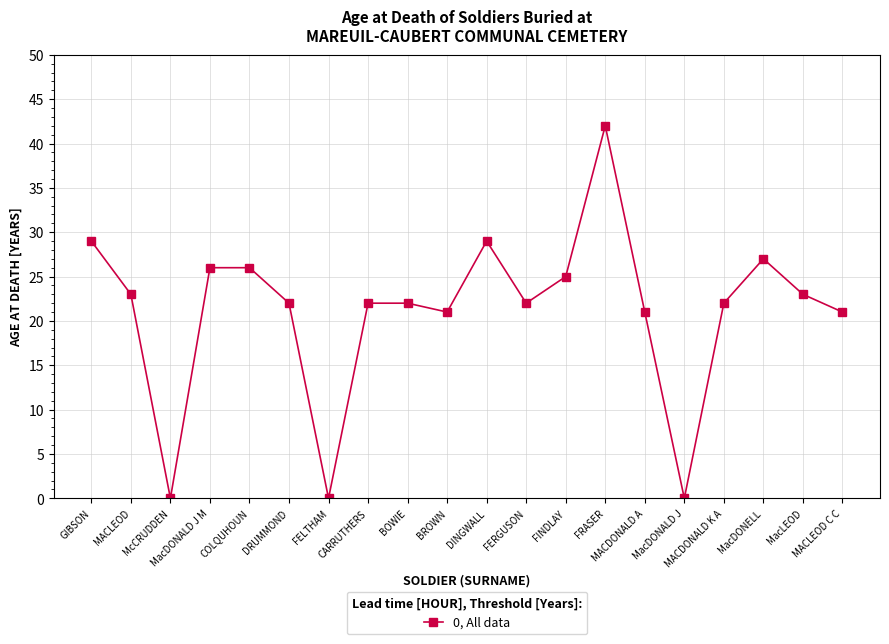

Reading left to right, what are all the values shown in this chart?

GIBSON=29	MACLEOD=23	McCRUDDEN=0	MacDONALD J M=26	COLQUHOUN=26	DRUMMOND=22	FELTHAM=0	CARRUTHERS=22	BOWIE=22	BROWN=21	DINGWALL=29	FERGUSON=22	FINDLAY=25	FRASER=42	MACDONALD A=21	MacDONALD J=0	MACDONALD K A=22	MacDONELL=27	MacLEOD=23	MACLEOD C C=21